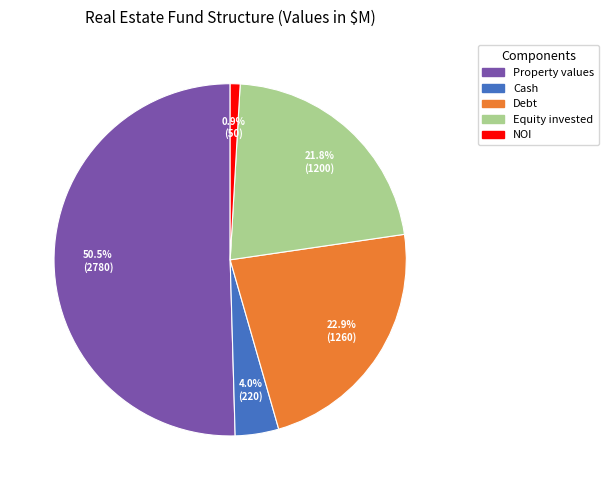

Is the sum of Property values and Debt greater than half?

Yes